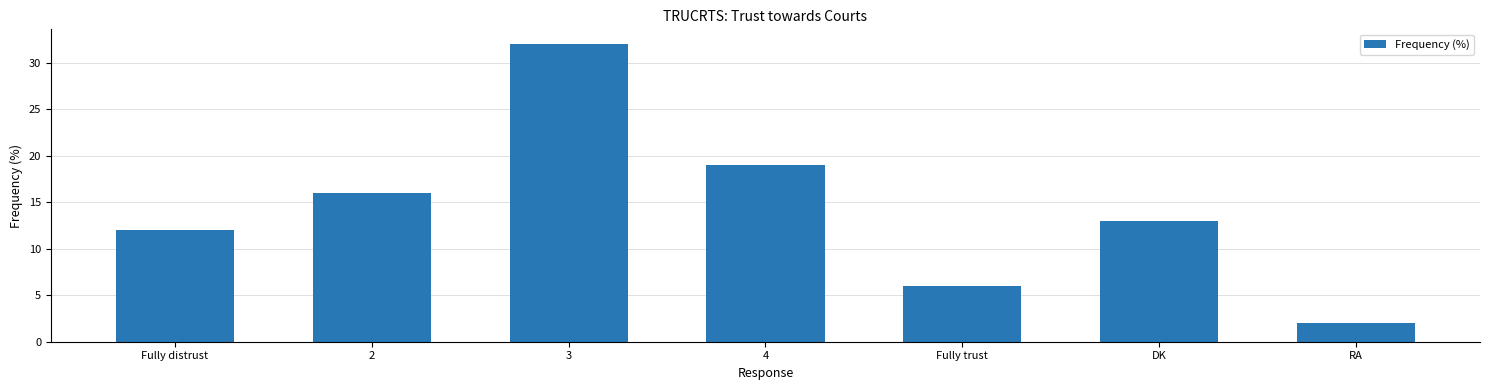

What position from the right is 4?

4